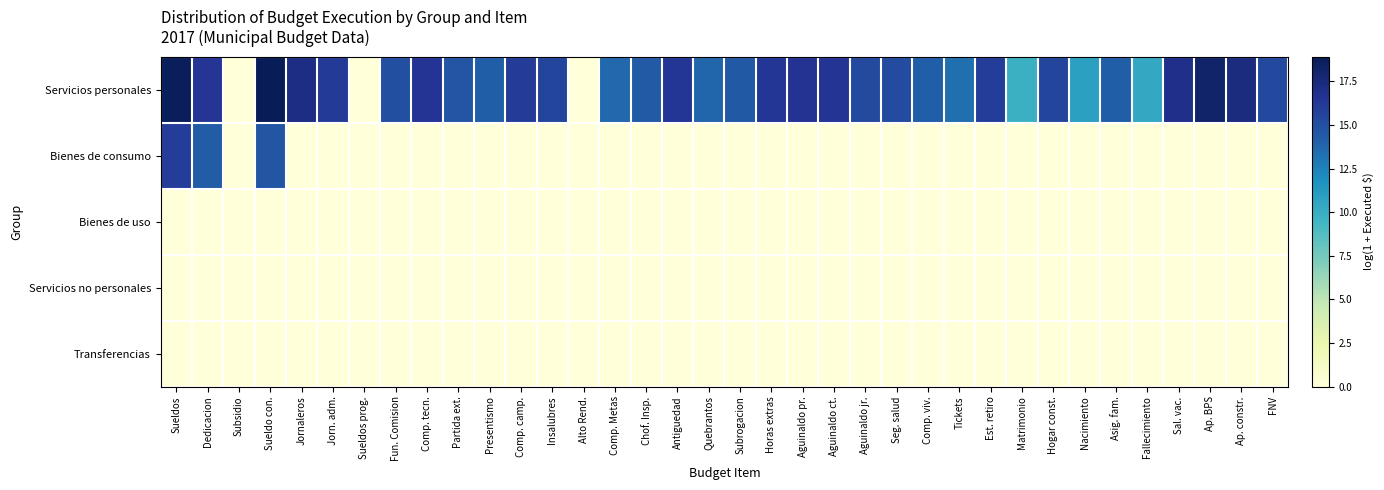

At which category does the chart reach its peak across all series?

Sueldo con.